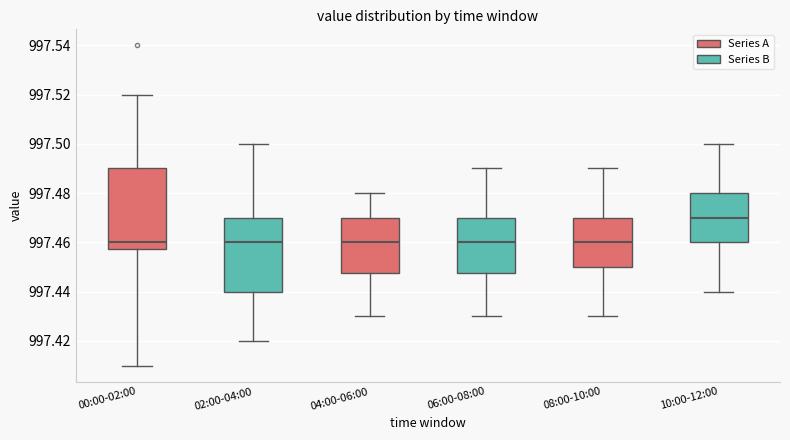

Which box has the highest median line?

10:00-12:00